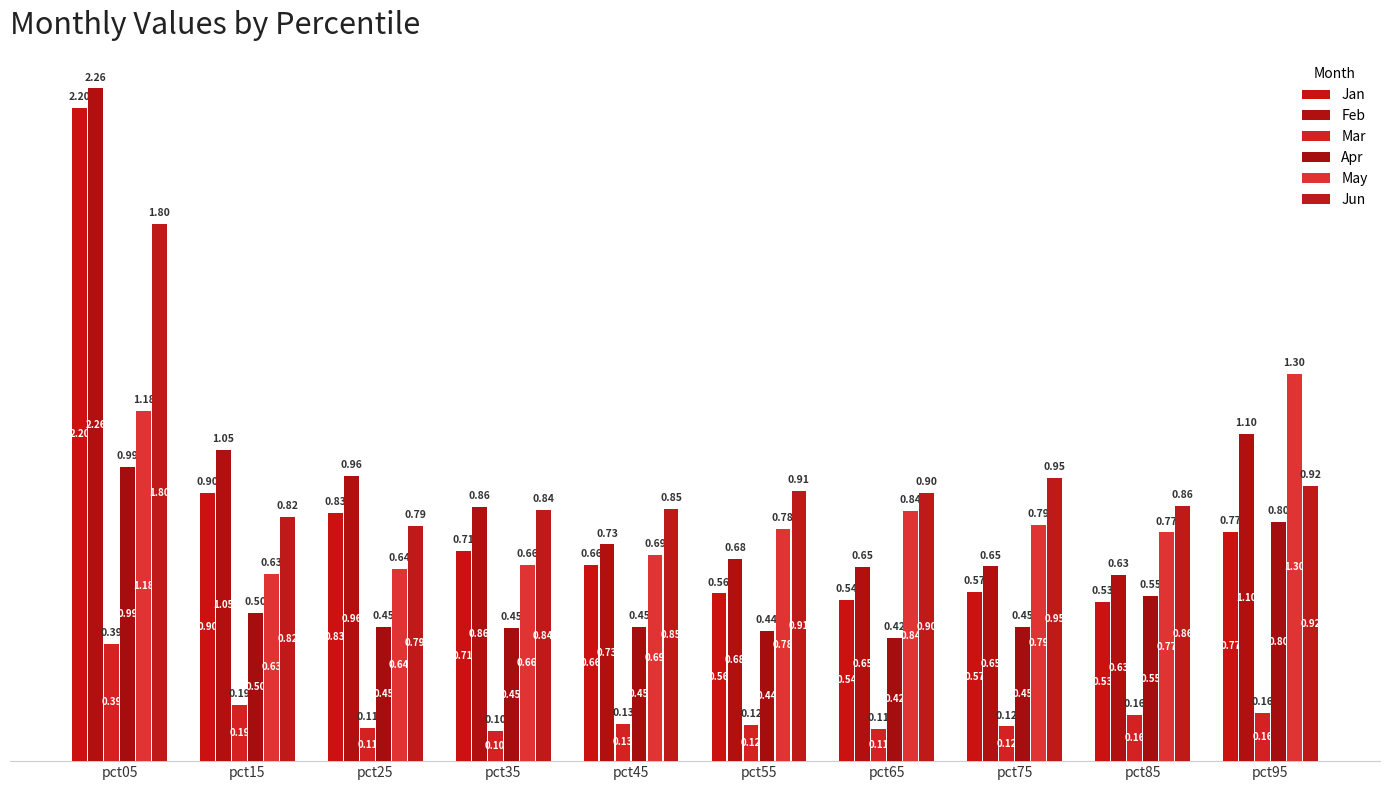

List the series in order of their peak value, highest first.

Feb, Jan, Jun, May, Apr, Mar